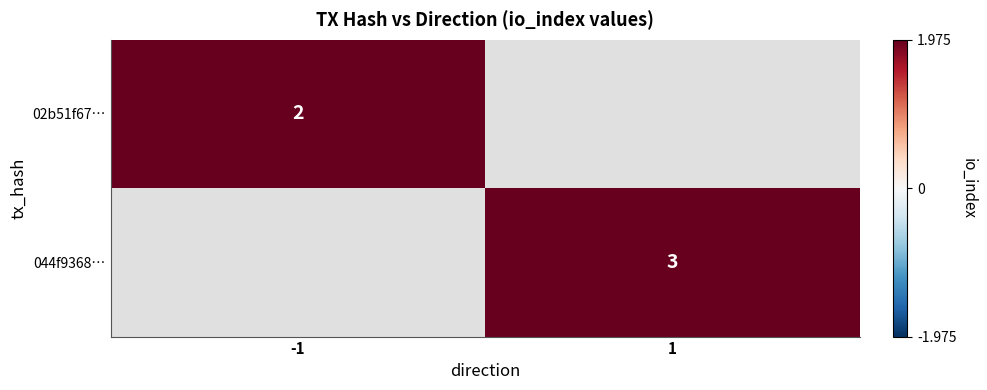

True or false: 044f9368… has a value of 3 at 1.

True